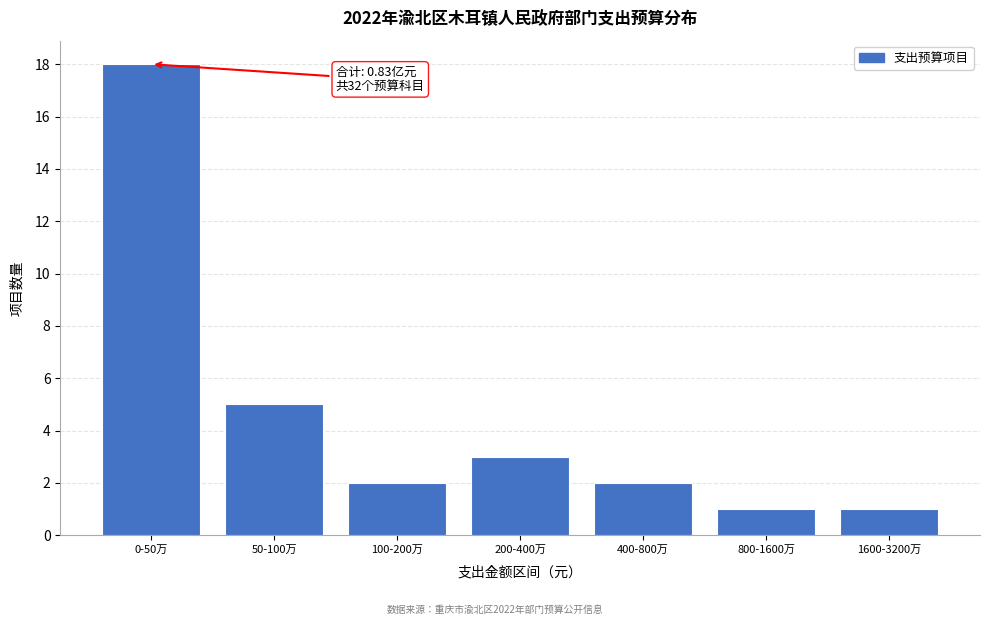

Reading right to left, list all the values displayed in this chart.

1600-3200万=1	800-1600万=1	400-800万=2	200-400万=3	100-200万=2	50-100万=5	0-50万=18